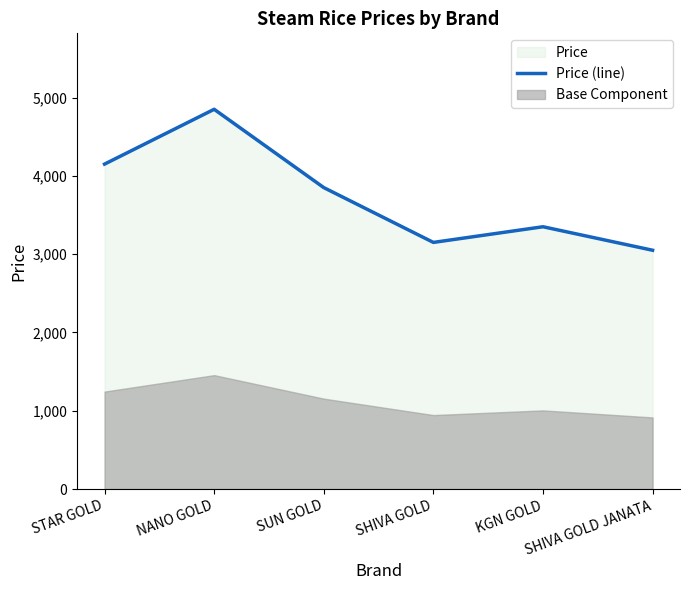

How many lines are shown in the chart?

1